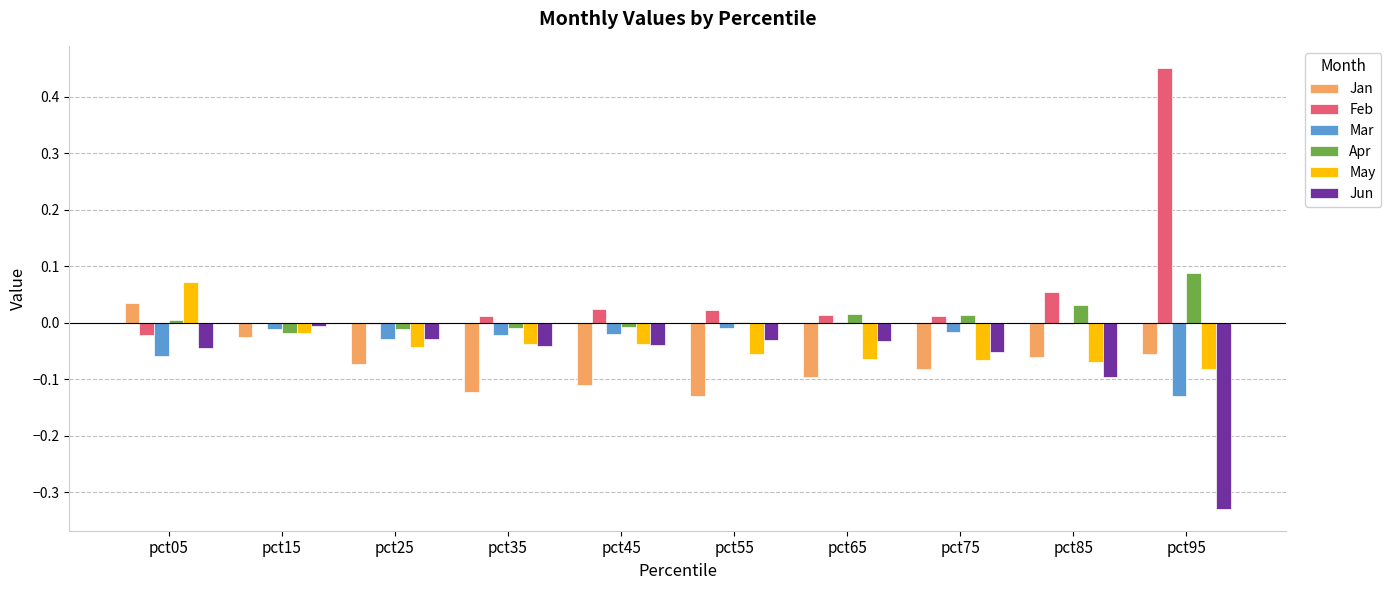

At which category is the sum across all series the highest?

pct05